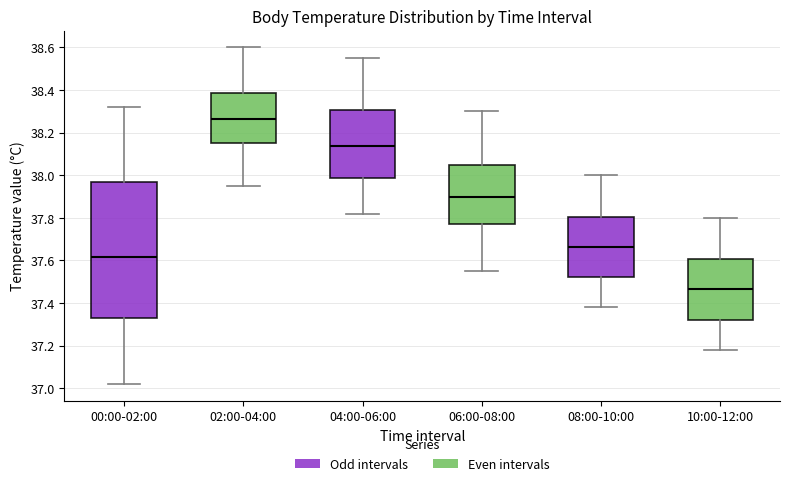

Which box is the tallest, from its lower edge to its upper edge?

00:00-02:00